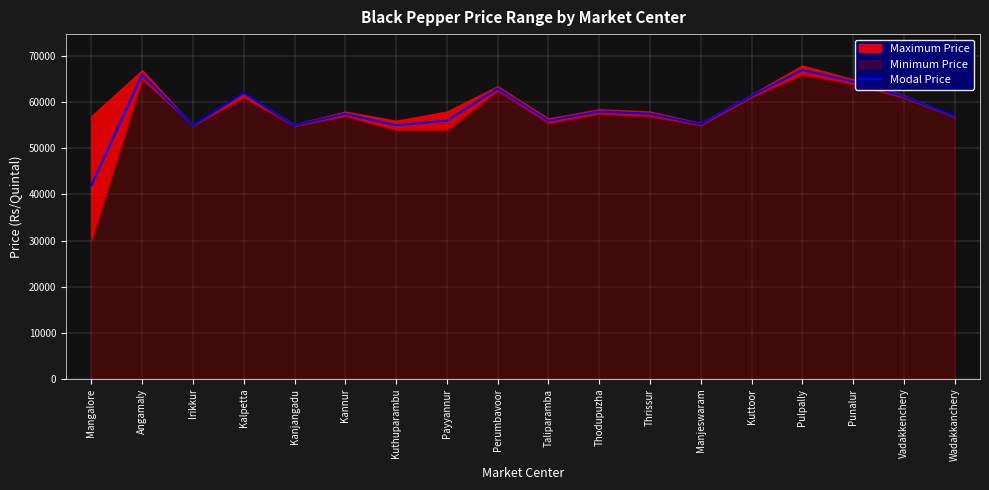

What is the average value?

58300